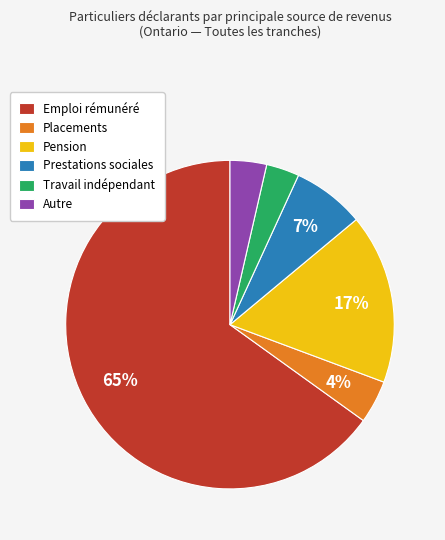

Does Emploi rémunéré represent more than half of the total?

Yes